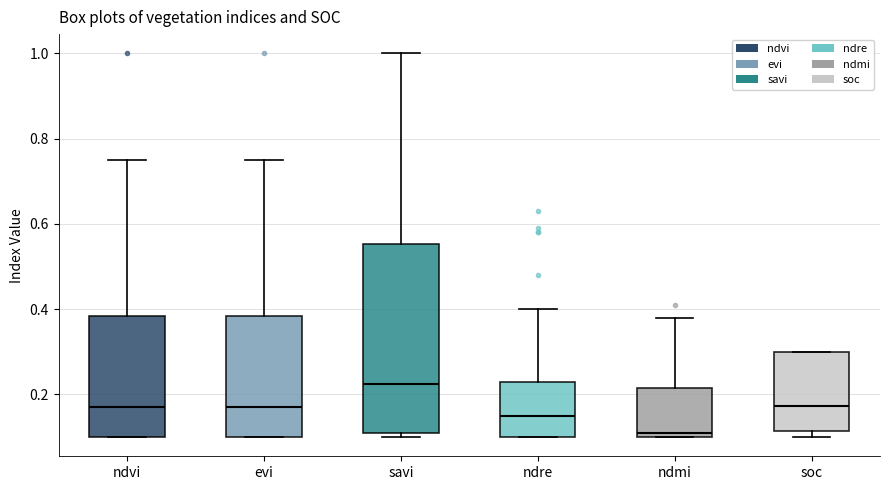

Where does the upper whisker of the box for ndvi end on the y-axis? The values are not printed on the chart, so give them approximately, as read against the axis.

0.76